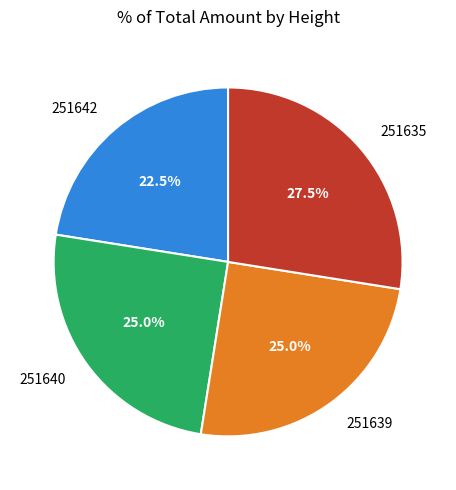

Does 251635 represent more than half of the total?

No